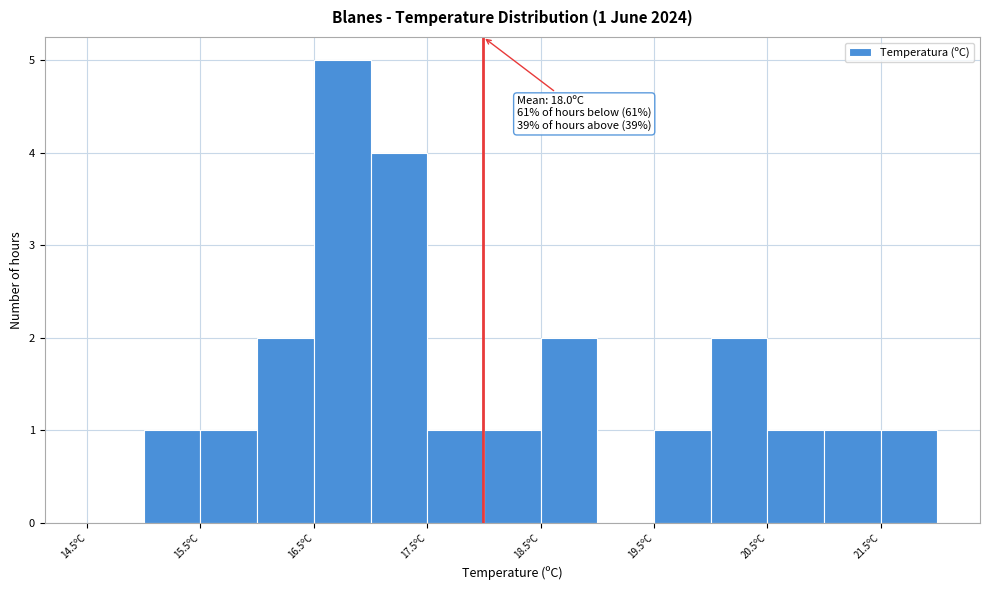

Which range on the x-axis has the tallest bar?

16.5 to 17.0